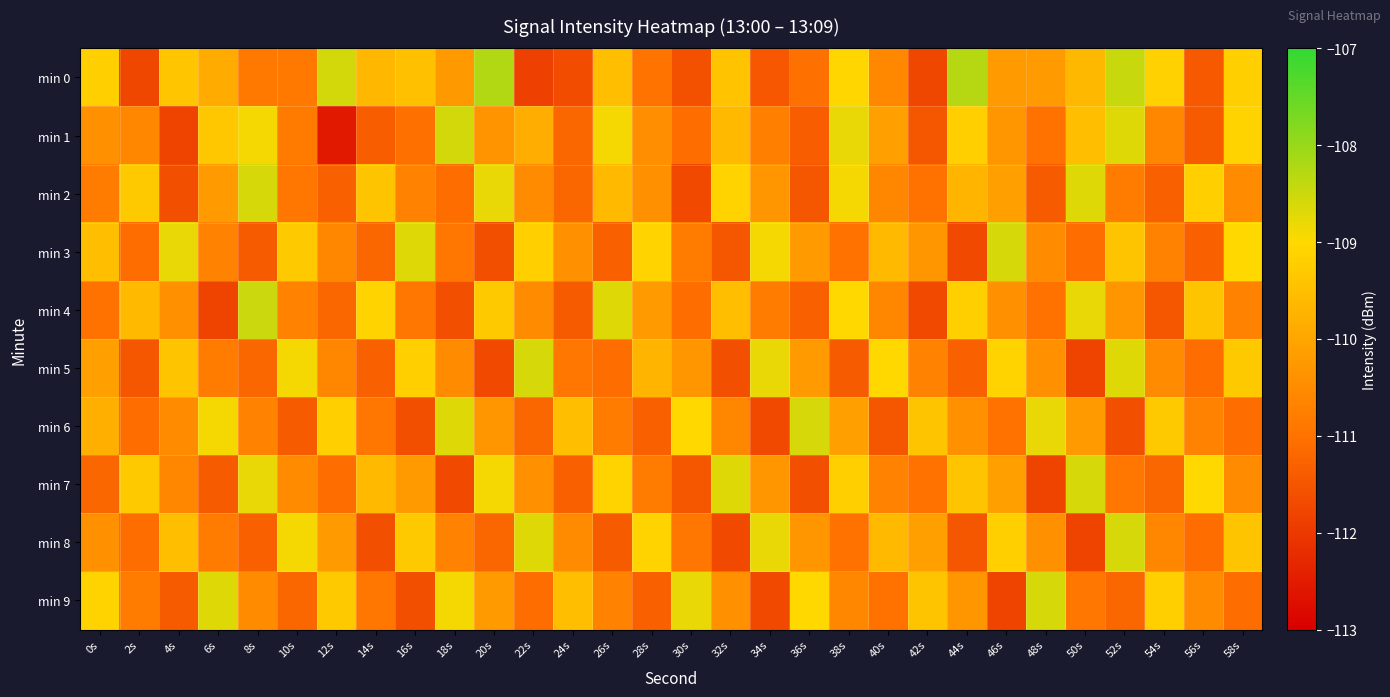

How many data points does each series have?

30